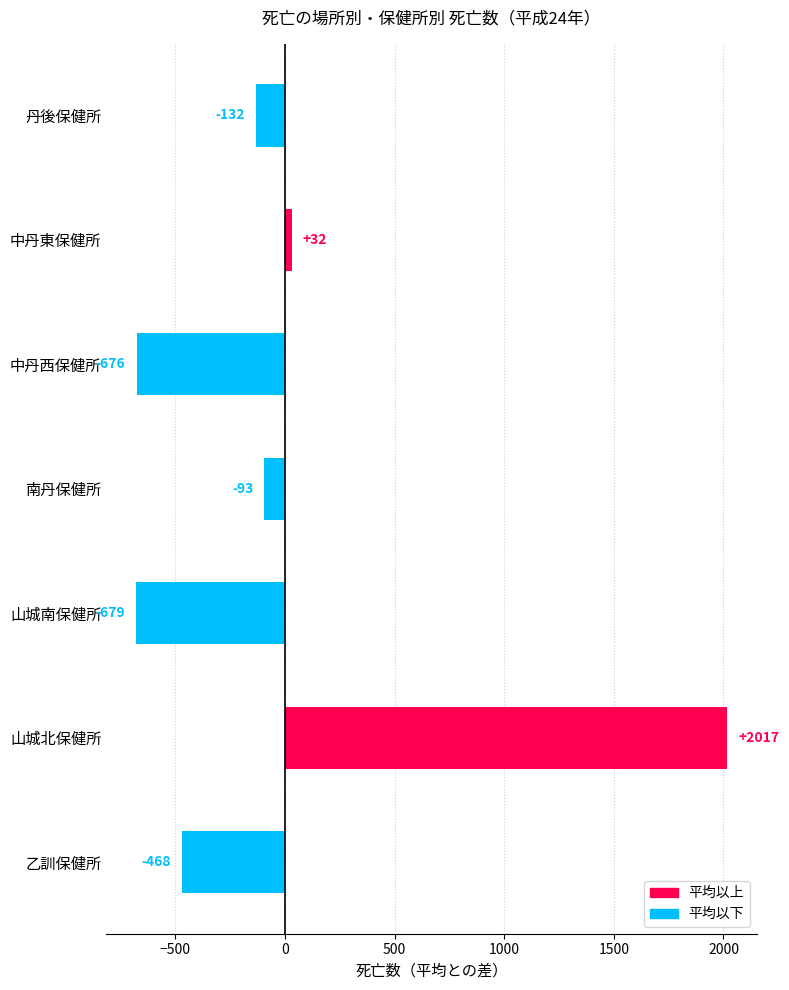

What value does the data have at 中丹西保健所?

-676.1